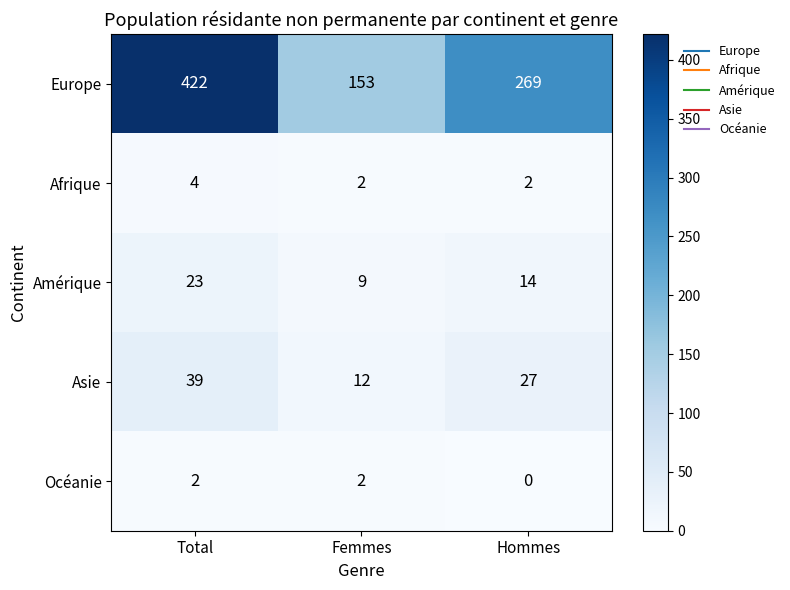

What is the total value across all series at Femmes?

178